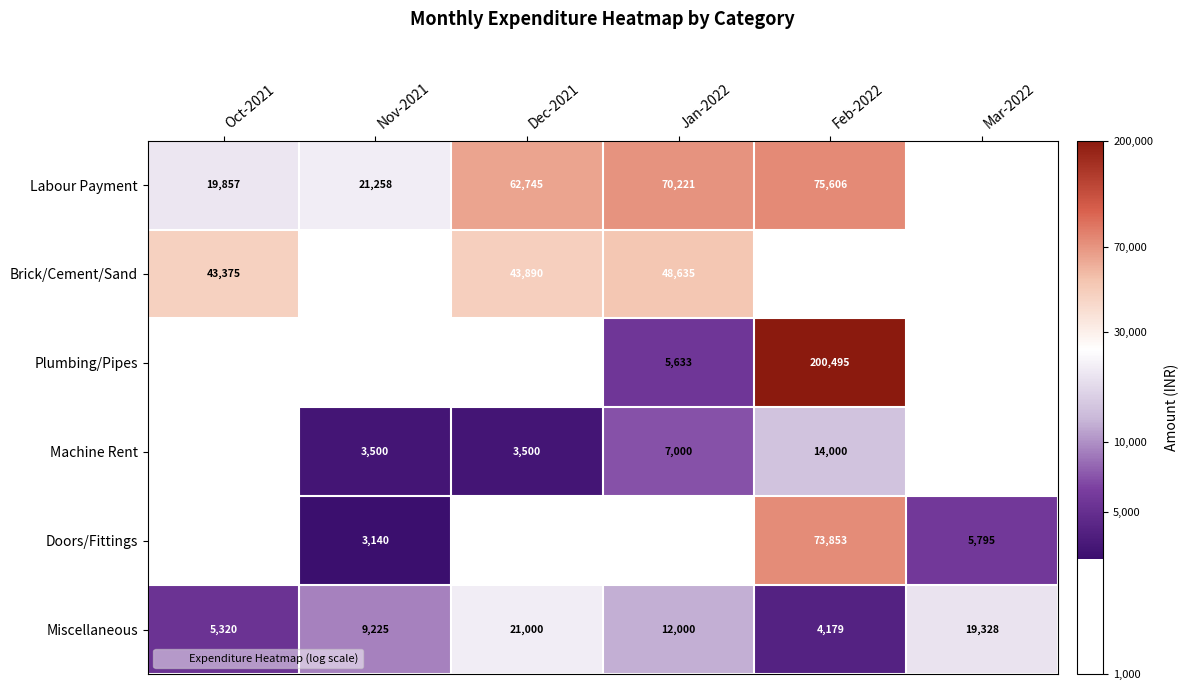

How many data points in Plumbing/Pipes are above 8?

2